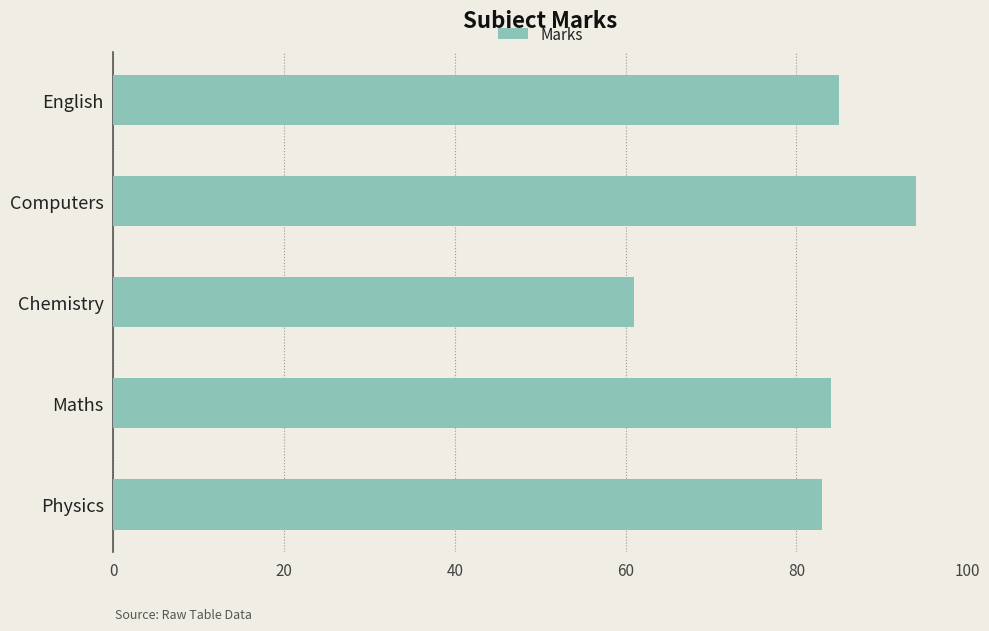

Reading top to bottom, transcribe all the data shown in this chart.

85	94	61	84	83